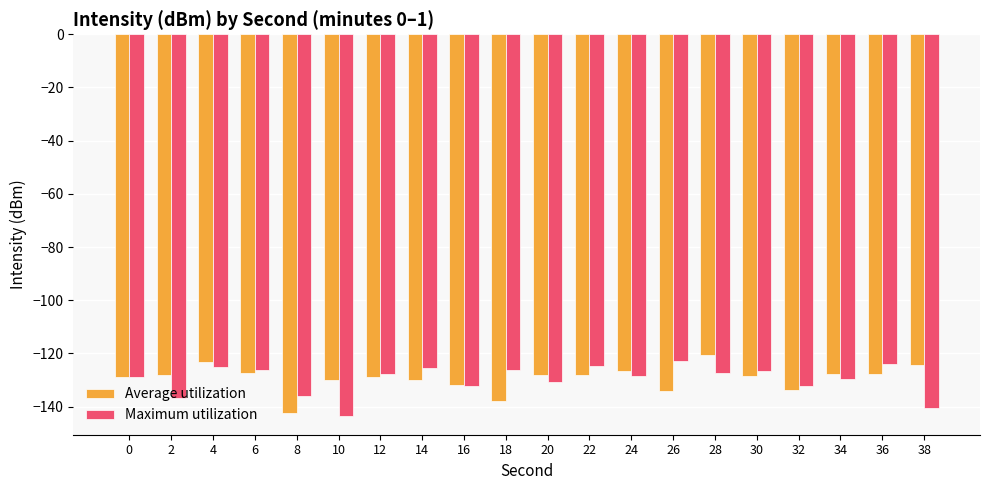

What is the difference between the second highest and minimum values in the Maximum utilization series?

19.5